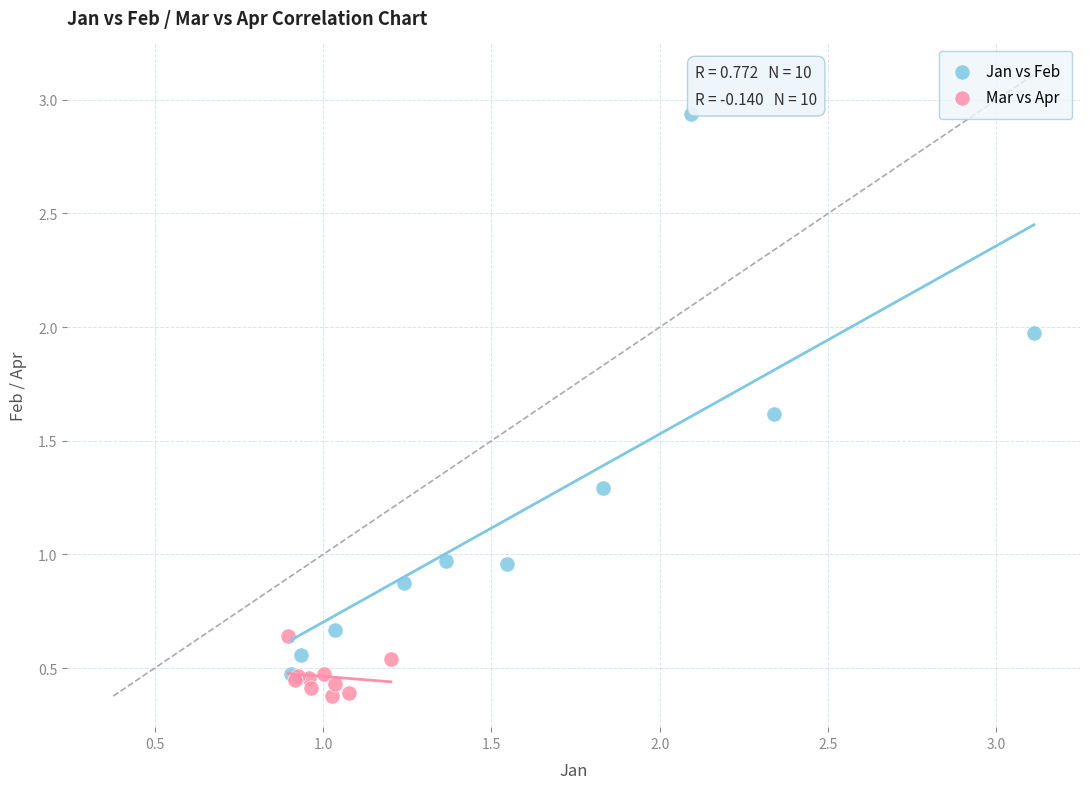

Which series has the widest spread of Y values?

Jan vs Feb